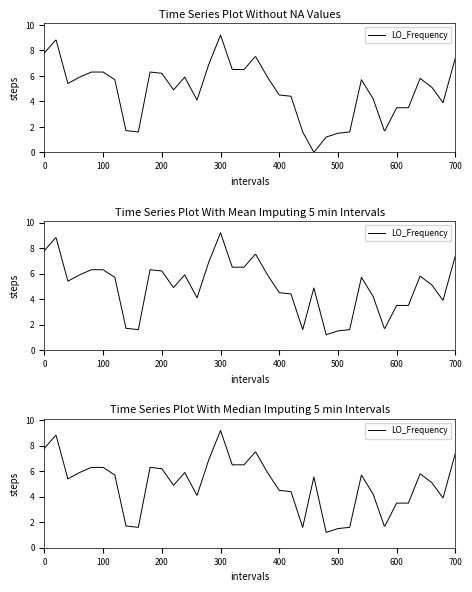

True or false: there are more than 2 points higher than both neighbors.

True